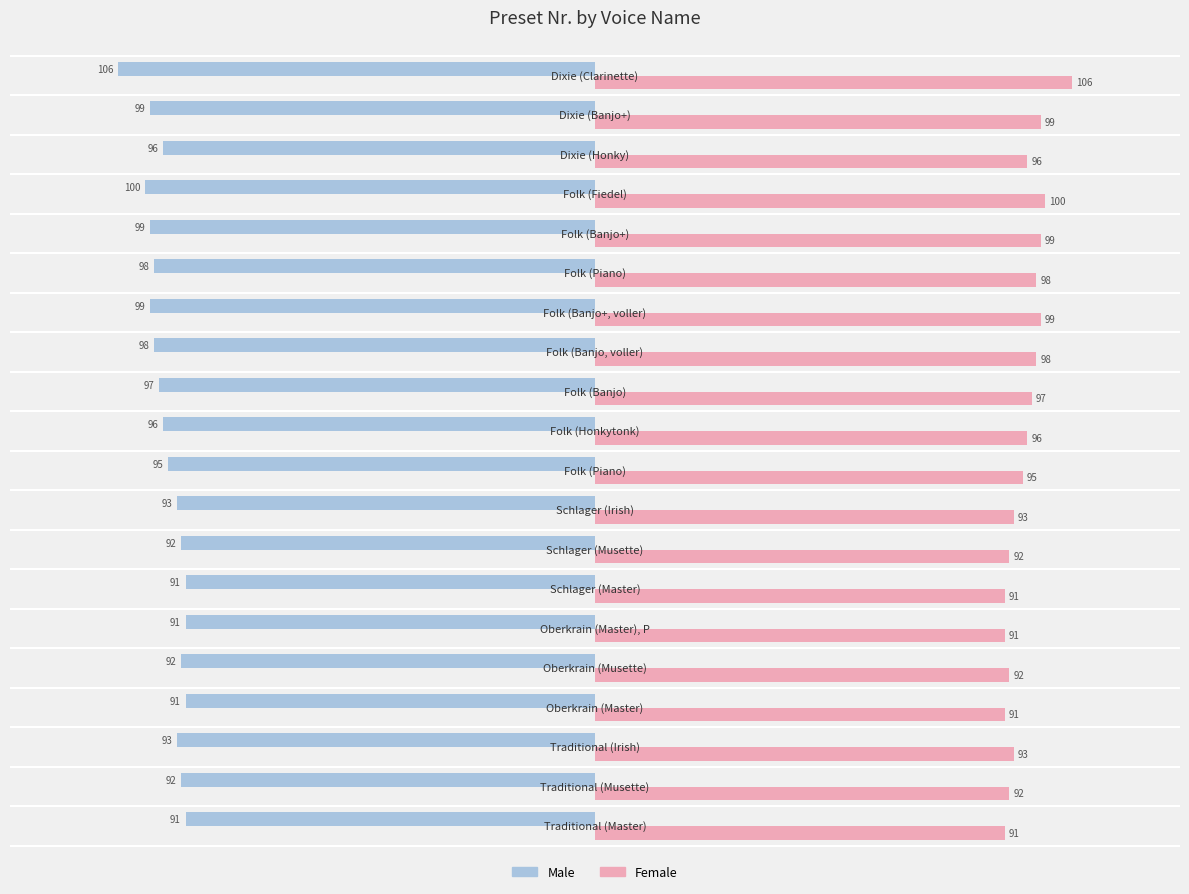

At how many categories does at least one series exceed 9?

20